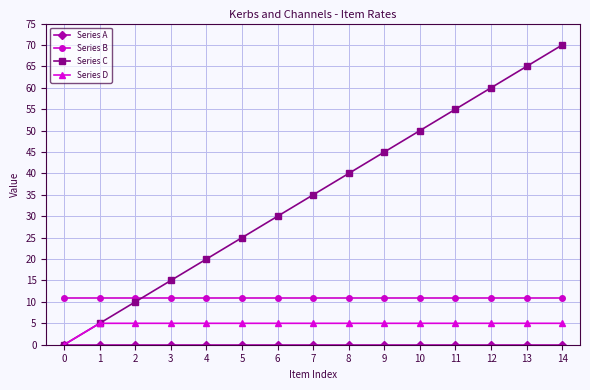

What is the sum of the Series B values at 13 and 7?

22